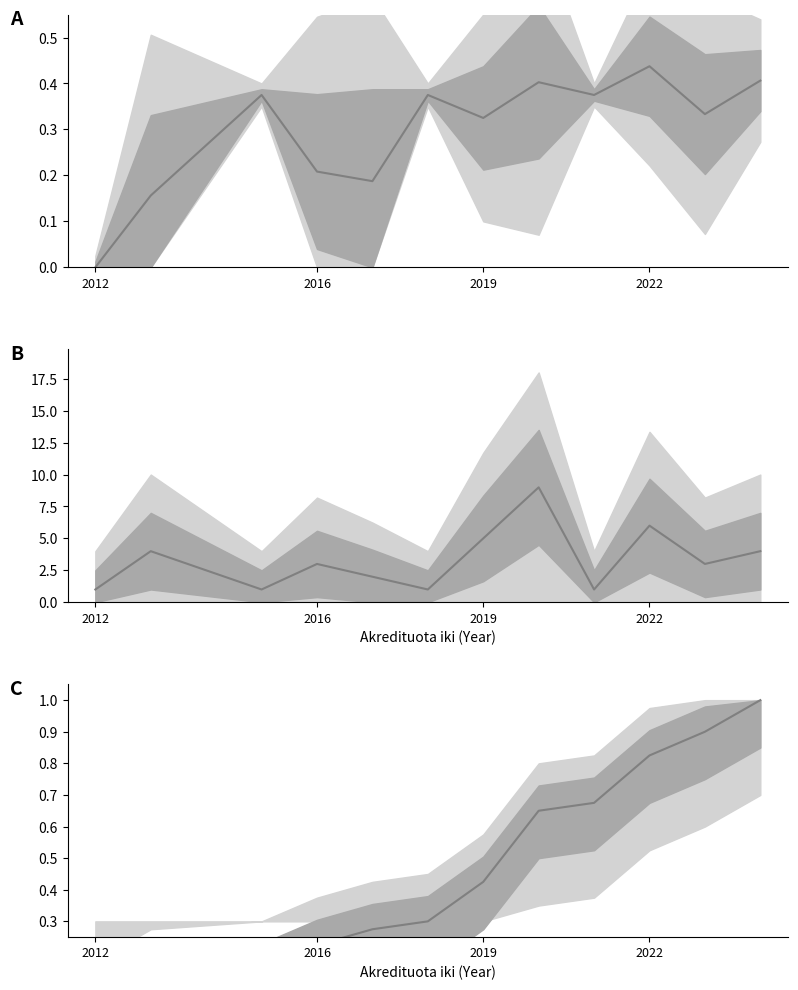

How many interior local valleys does the Count series have?

4